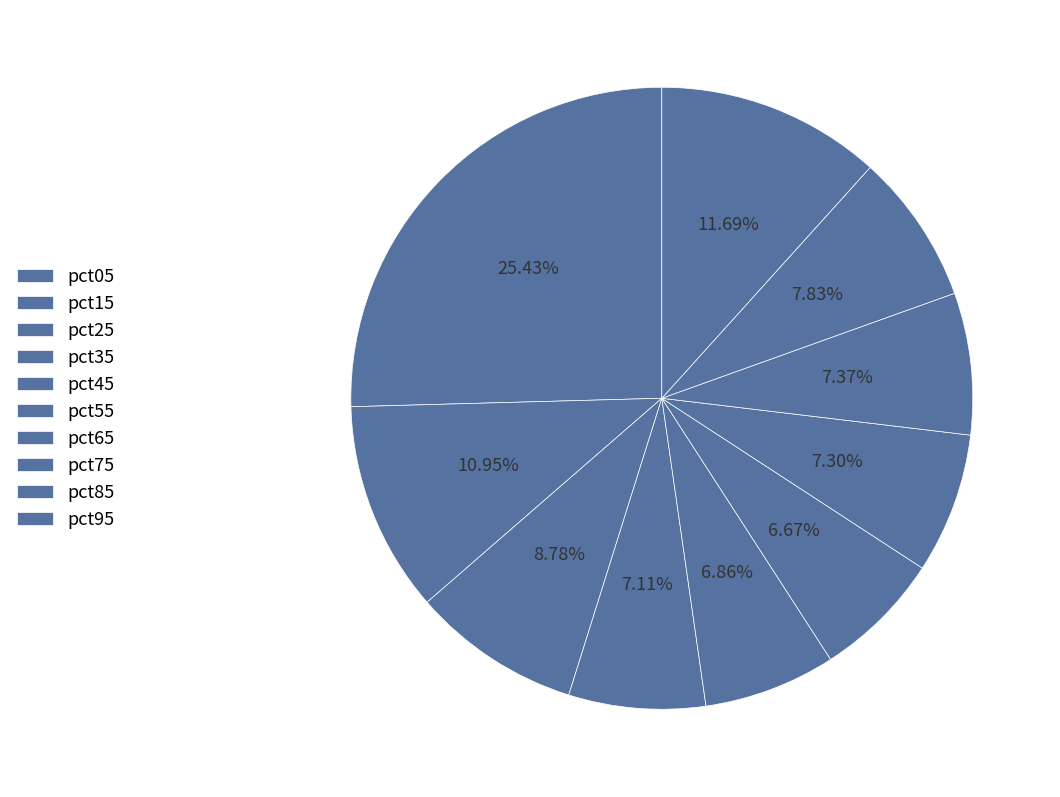

Does any single category account for the majority?

No